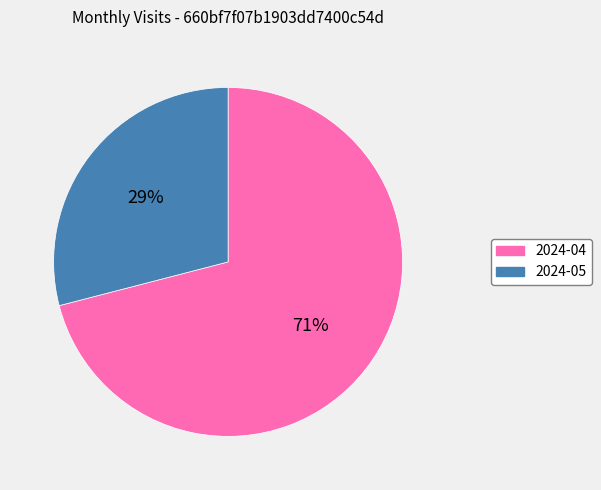

Is it true that 2024-04 is 57% of the pie?

False